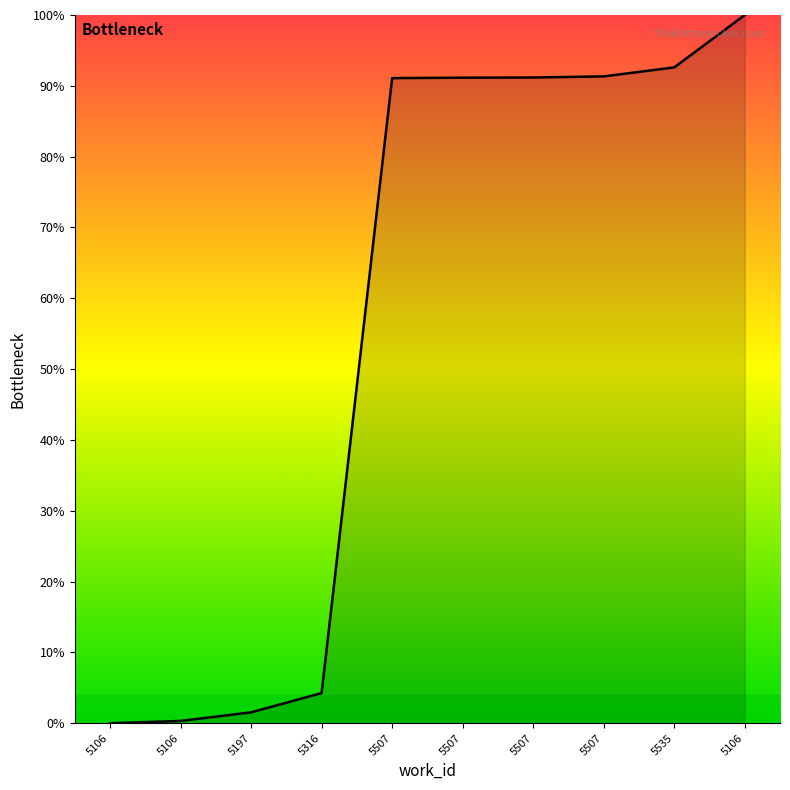

Is it true that the value at 5106 is 0.5?

False